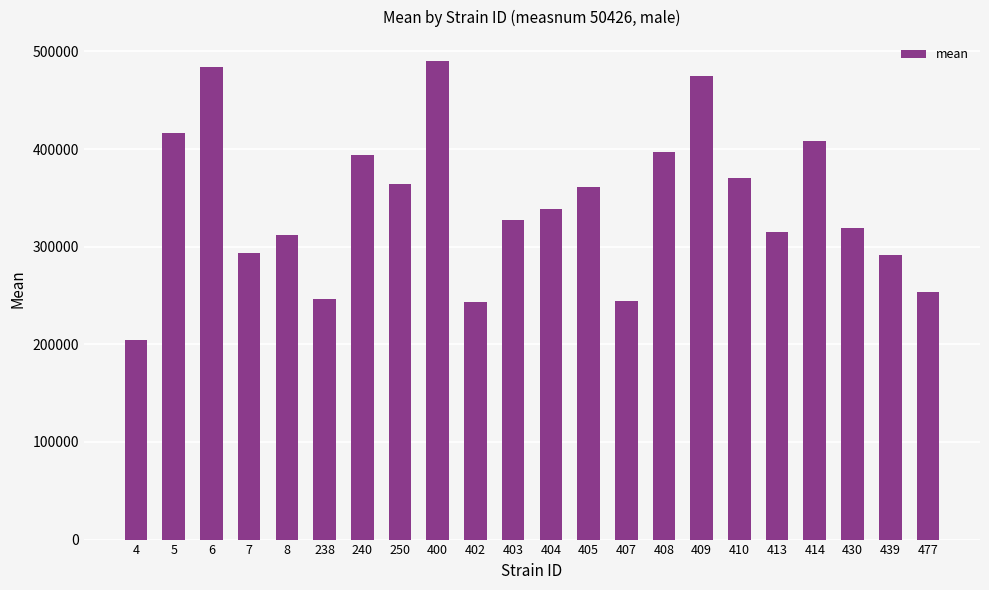

At which label does the data first exceed 338941?

5